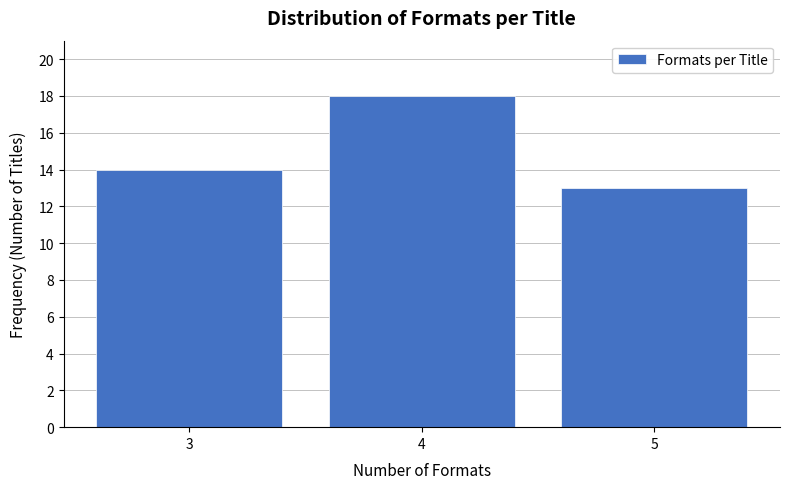

Which range on the x-axis has the tallest bar?

3.5 to 4.5